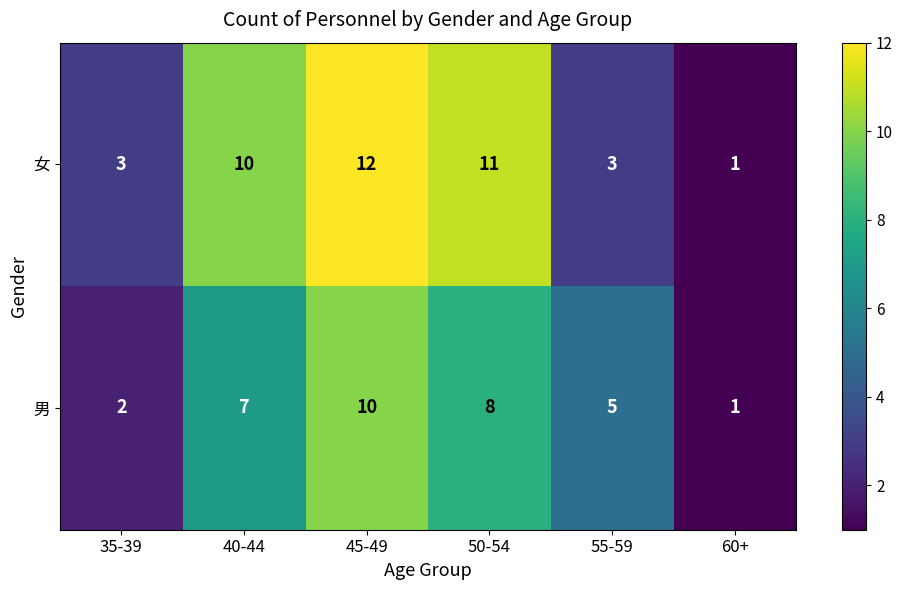

Reading left to right, list all the values displayed in this chart.

女: 3	10	12	11	3	1
男: 2	7	10	8	5	1